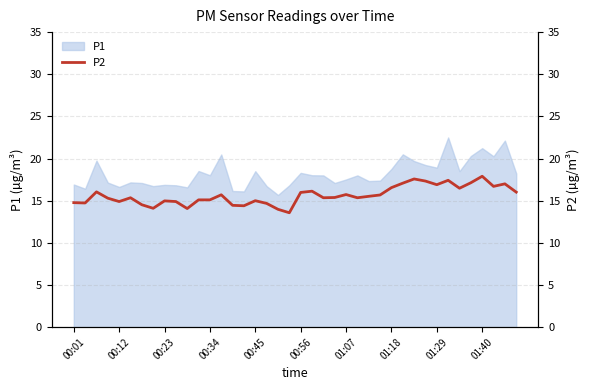

True or false: the data has more than 0 interior local peaks.

True